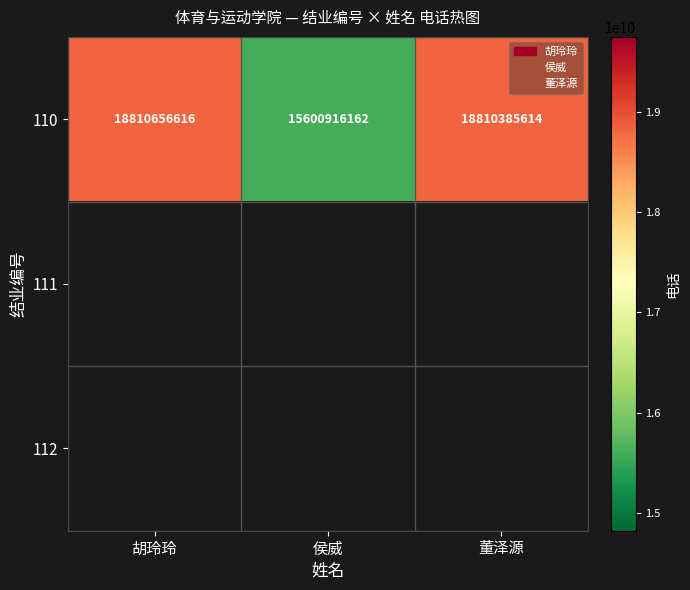

At which label does 110 reach its peak?

胡玲玲